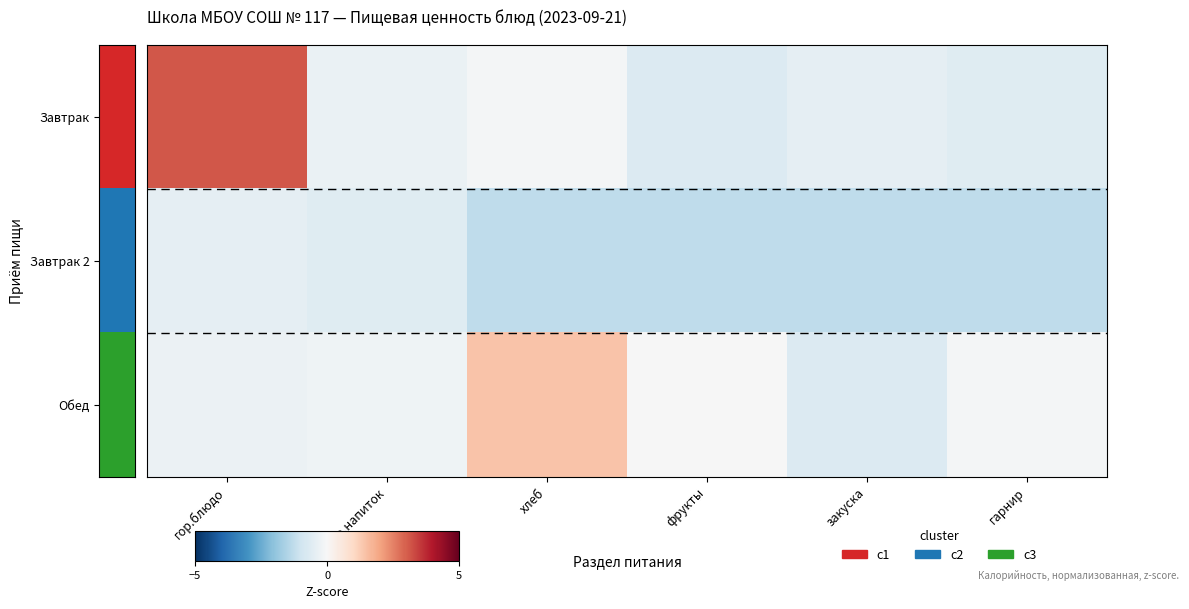

Which label corresponds to the largest value in the chart?

гор.блюдо